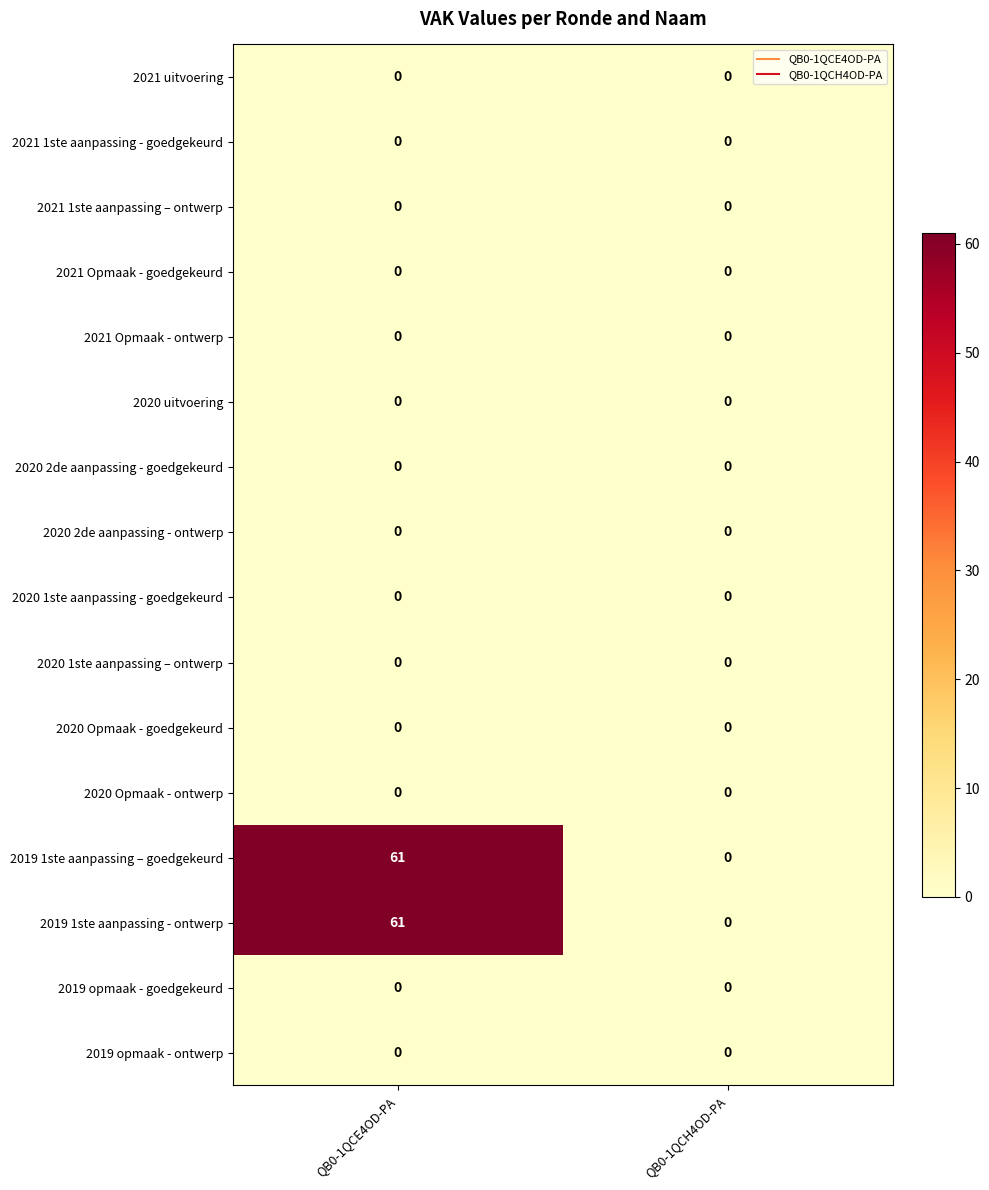

What is the maximum value shown in the chart?

61